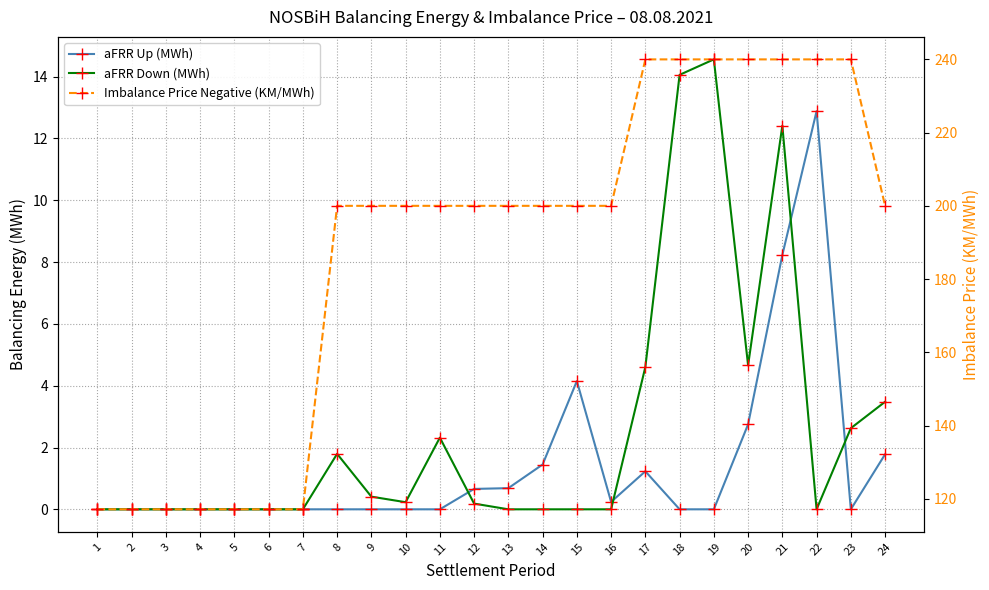

True or false: Imbalance Price Negative (KM/MWh) and aFRR Down (MWh) cross at least once.

False